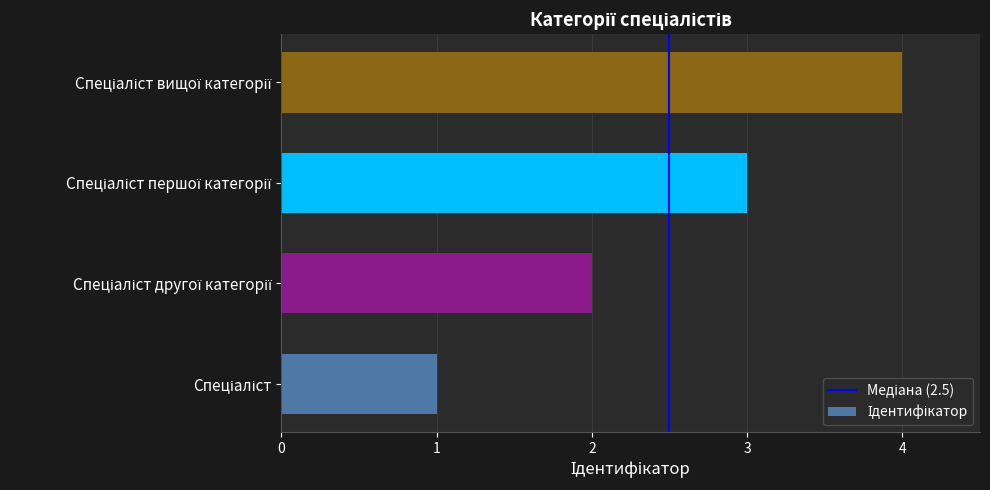

What is the sum of all values?

10